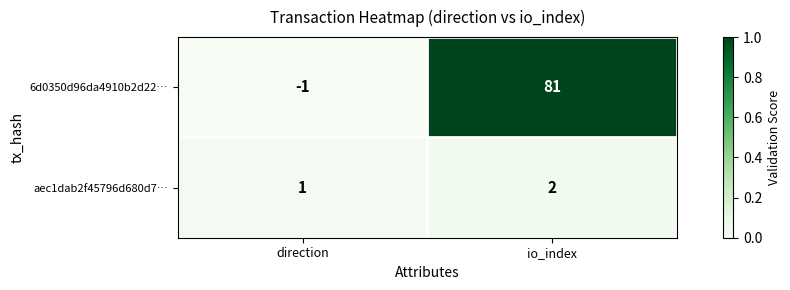

Is the value of 6d0350d96da4910b2d22… at io_index greater than the value of aec1dab2f45796d680d7… at io_index?

Yes